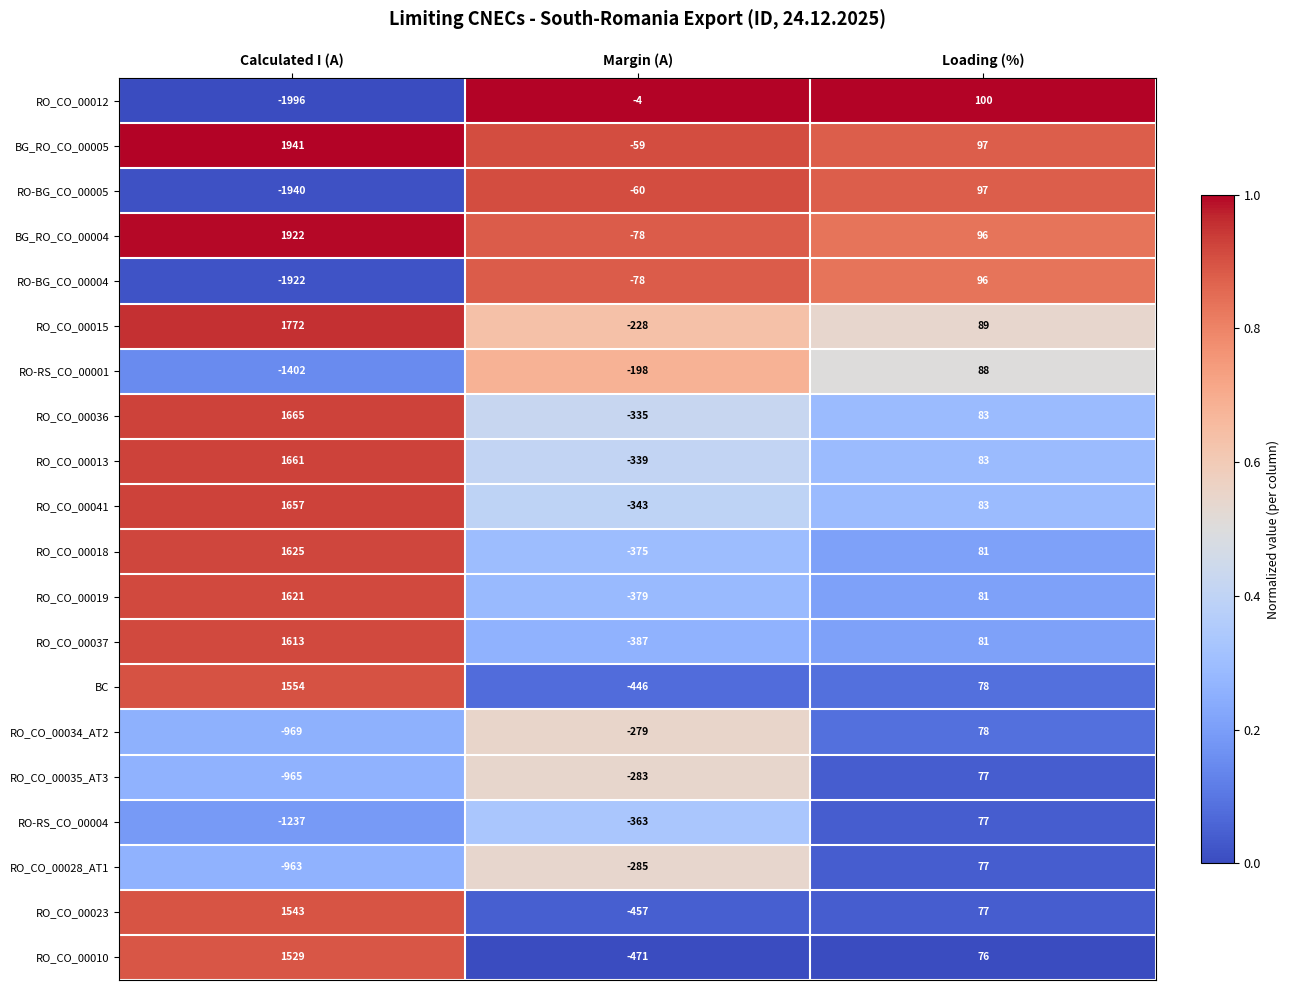

What is the average value of the RO_CO_00019 series?

441